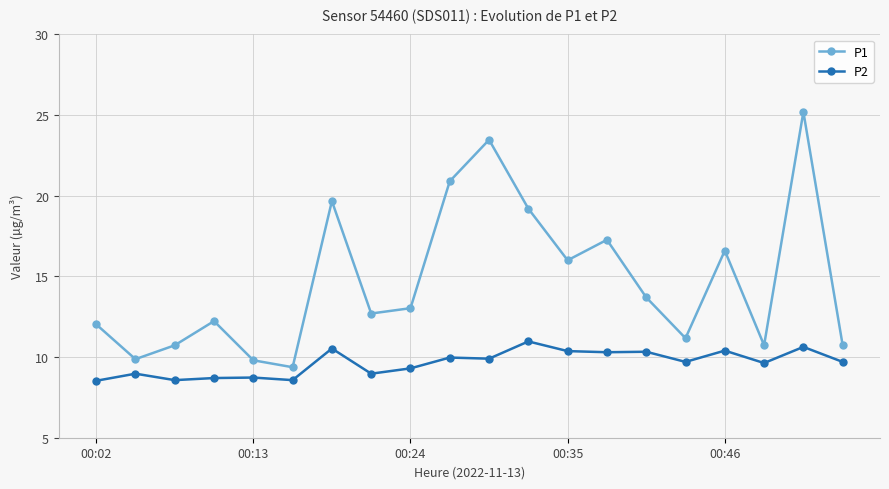

True or false: P2 and P1 cross at least once.

False